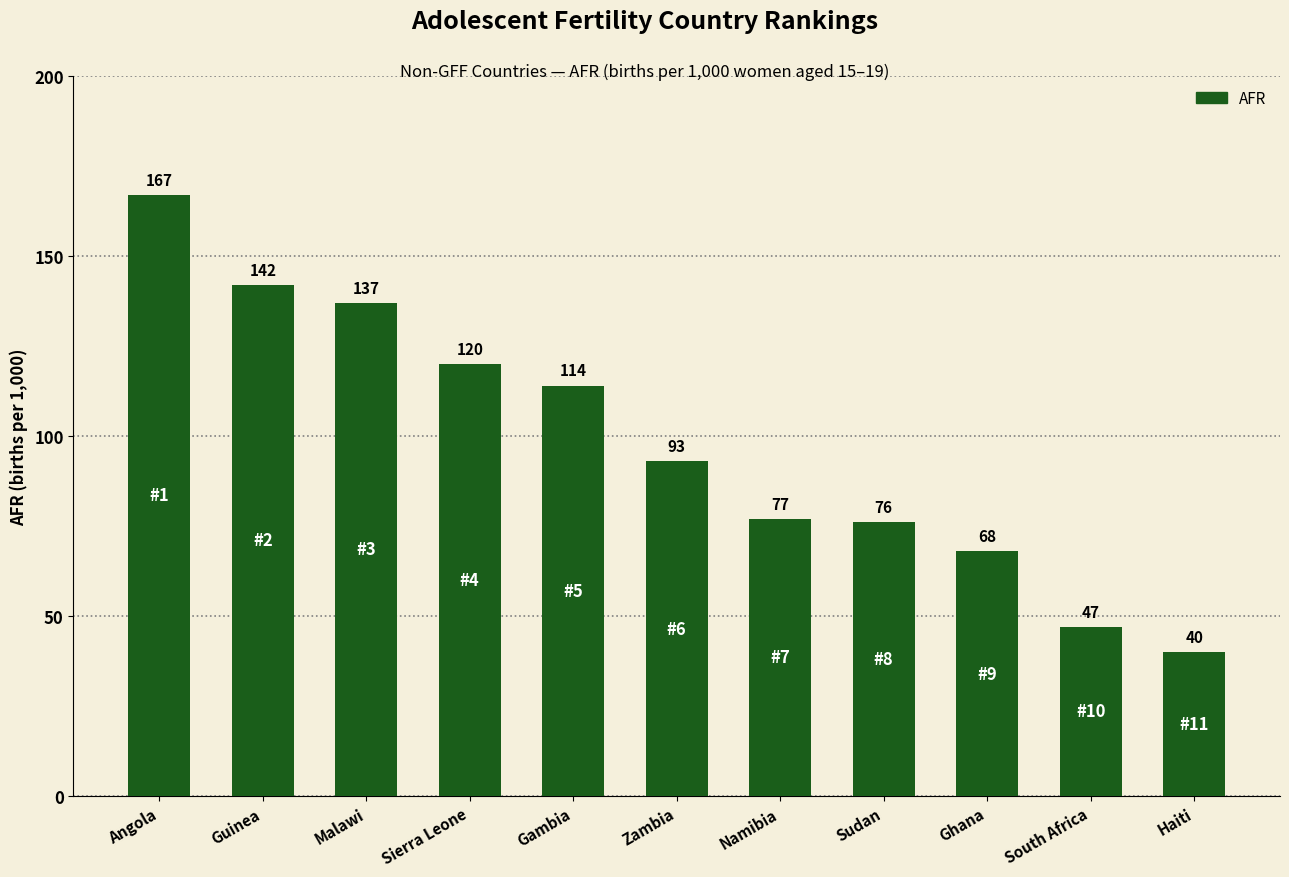

What is the label of the 11th bar from the right?

Angola